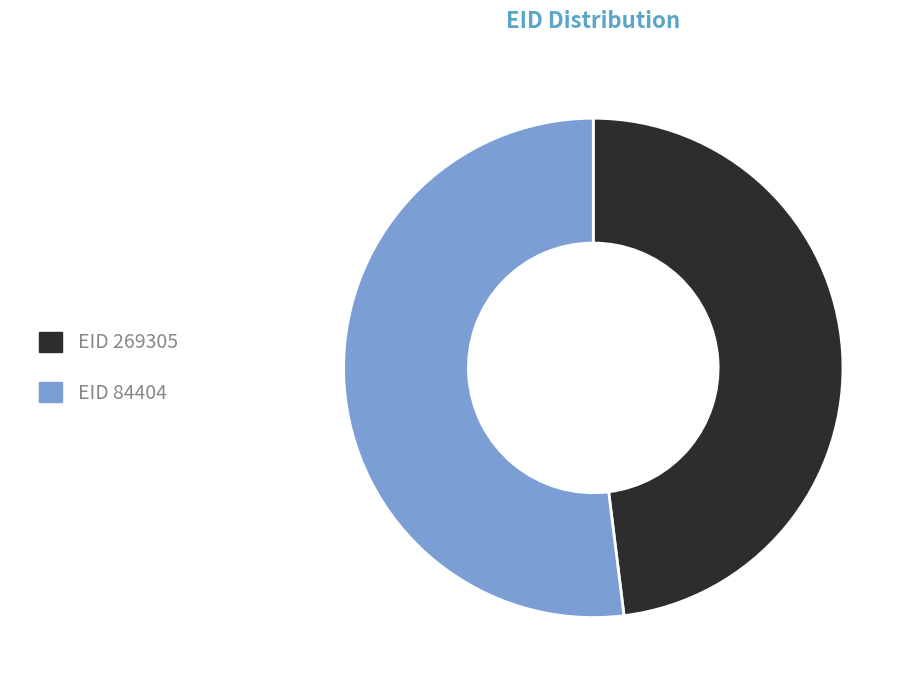

How many segments does this pie chart have?

2